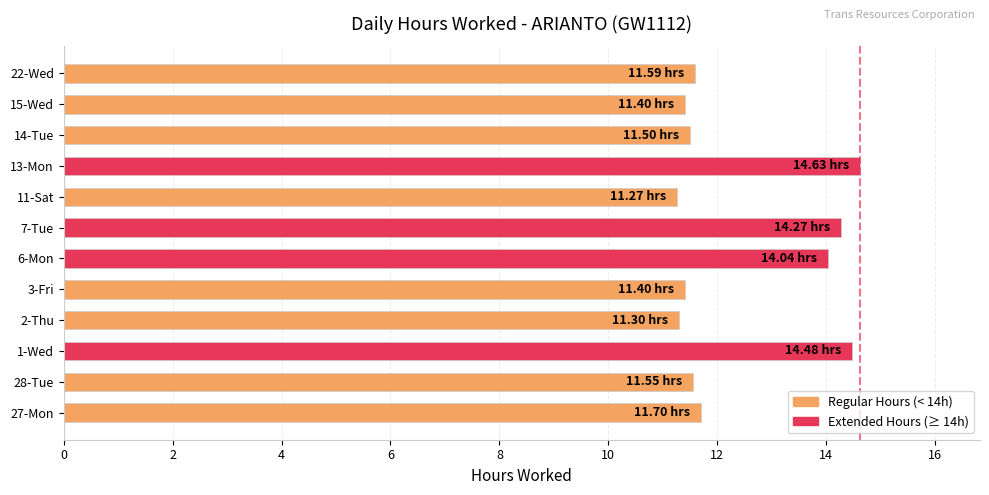

Count the number of data series in this chart.

1